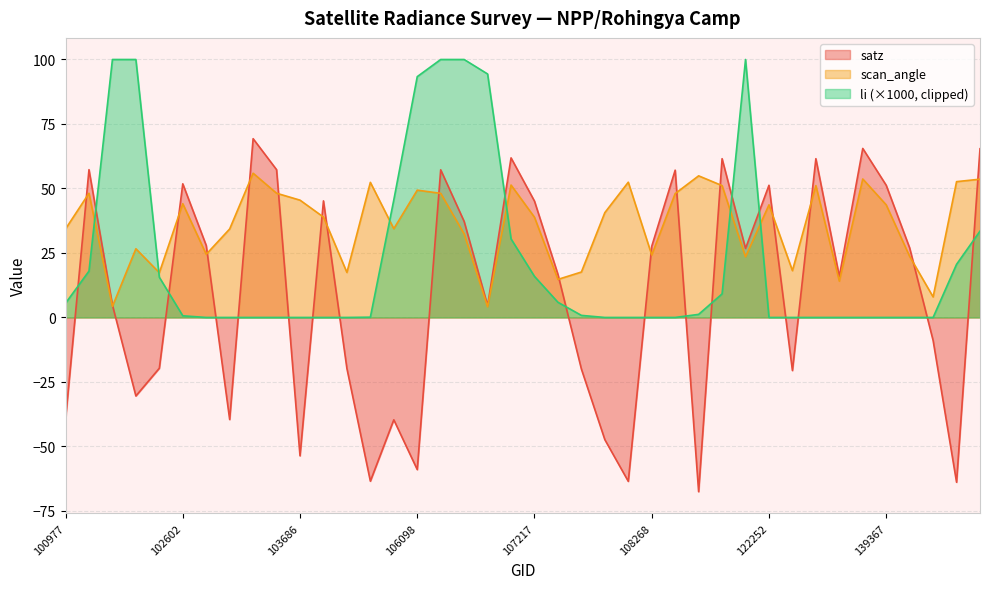

How many data points does each series have?

40